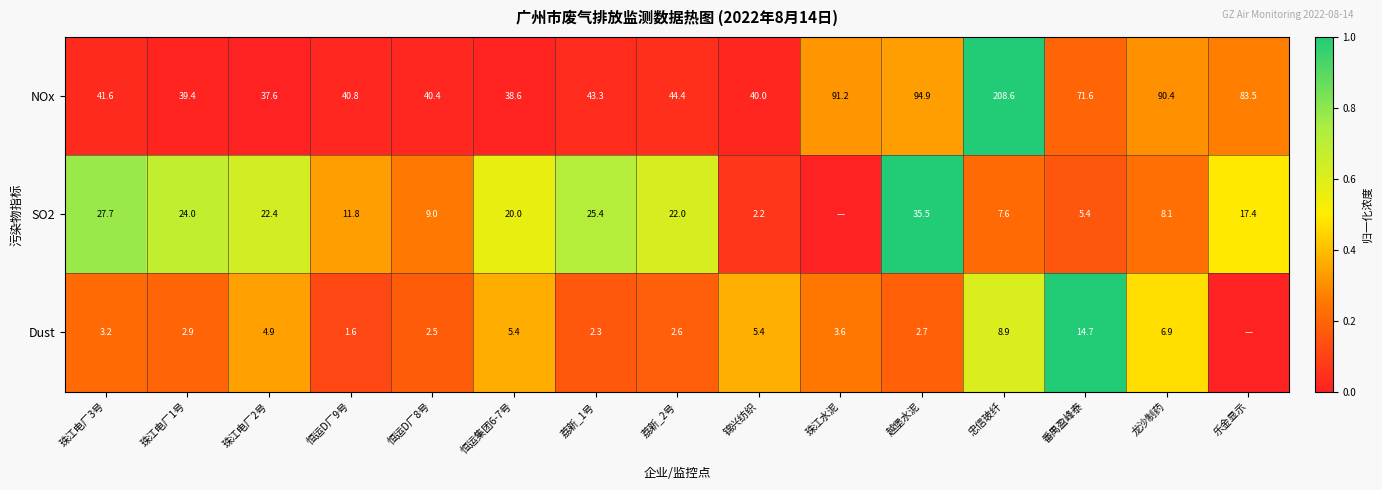

True or false: NOx has a value of 39.4 at 珠江电厂1号.

True